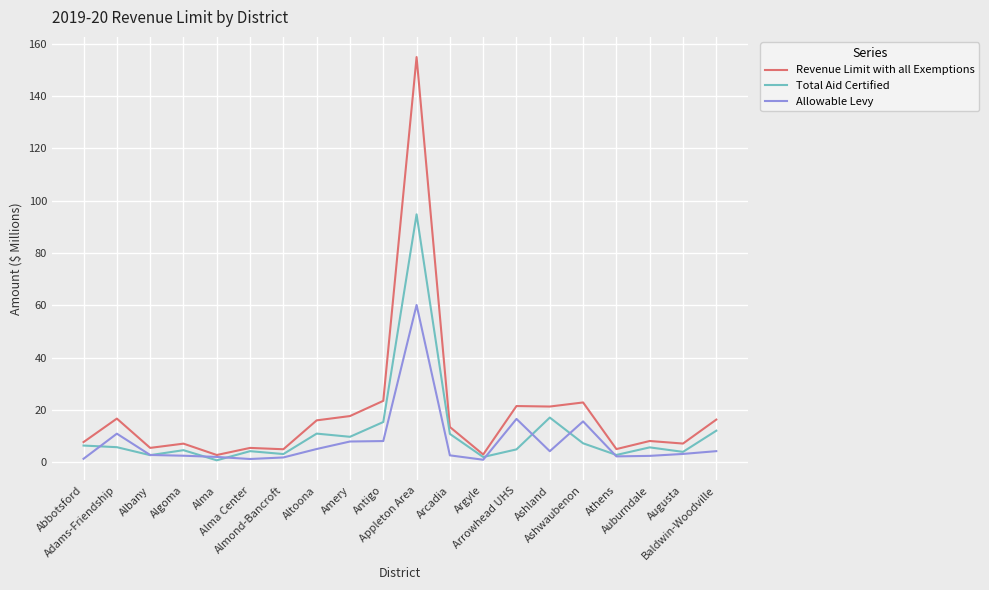

Which category has the highest value in the Total Aid Certified series?

Appleton Area